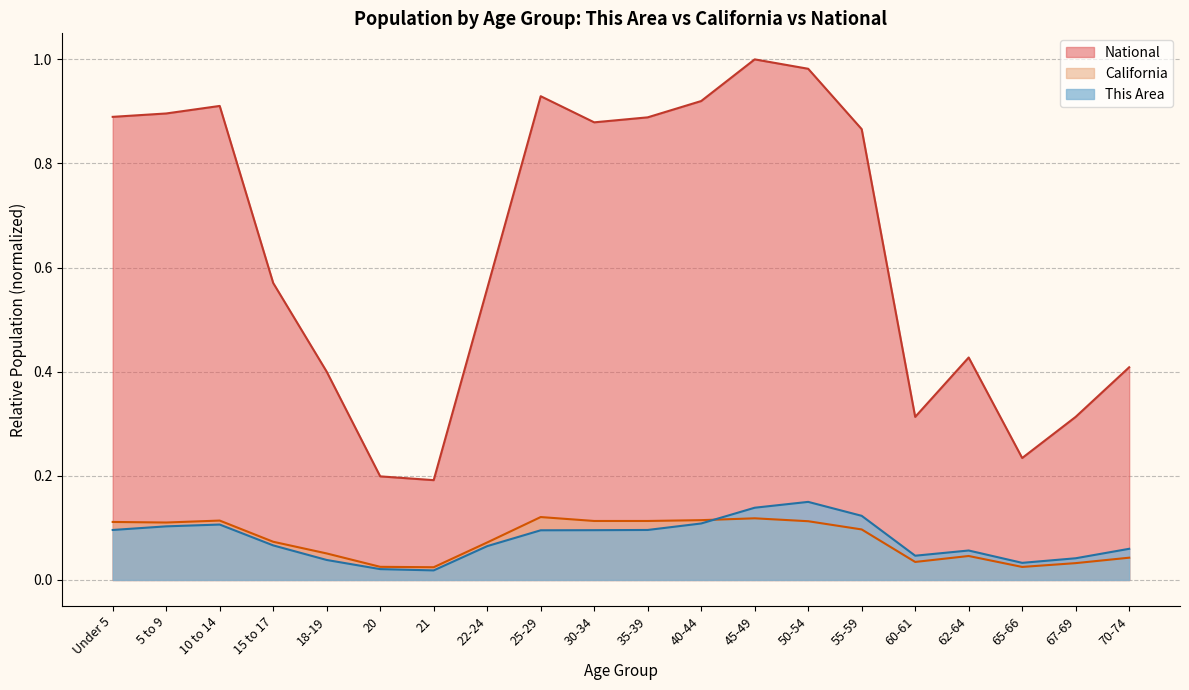

Reading left to right, list all the values displayed in this chart.

This Area: Under 5=0.1	5 to 9=0.1	10 to 14=0.1	15 to 17=0.1	18-19=0.0	20=0.0	21=0.0	22-24=0.1	25-29=0.1	30-34=0.1	35-39=0.1	40-44=0.1	45-49=0.1	50-54=0.1	55-59=0.1	60-61=0.0	62-64=0.1	65-66=0.0	67-69=0.0	70-74=0.1
California: Under 5=0.1	5 to 9=0.1	10 to 14=0.1	15 to 17=0.1	18-19=0.1	20=0.0	21=0.0	22-24=0.1	25-29=0.1	30-34=0.1	35-39=0.1	40-44=0.1	45-49=0.1	50-54=0.1	55-59=0.1	60-61=0.0	62-64=0.0	65-66=0.0	67-69=0.0	70-74=0.0
National: Under 5=0.9	5 to 9=0.9	10 to 14=0.9	15 to 17=0.6	18-19=0.4	20=0.2	21=0.2	22-24=0.6	25-29=0.9	30-34=0.9	35-39=0.9	40-44=0.9	45-49=1.0	50-54=1.0	55-59=0.9	60-61=0.3	62-64=0.4	65-66=0.2	67-69=0.3	70-74=0.4